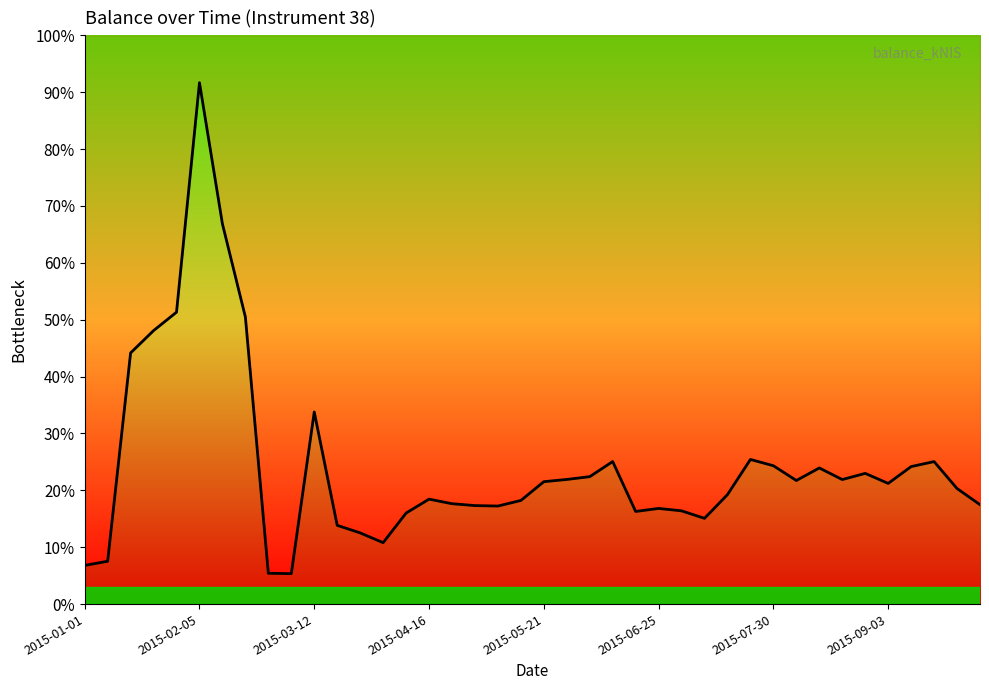

Between 32 and 35, which is larger?

32